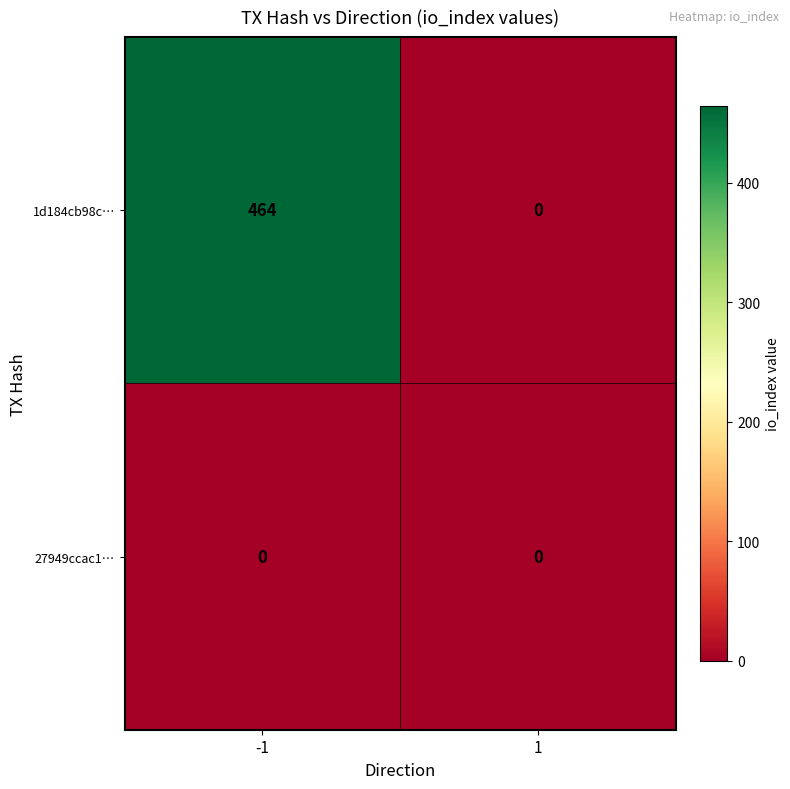

List the series in order of their peak value, highest first.

1d184cb98c…, 27949ccac1…